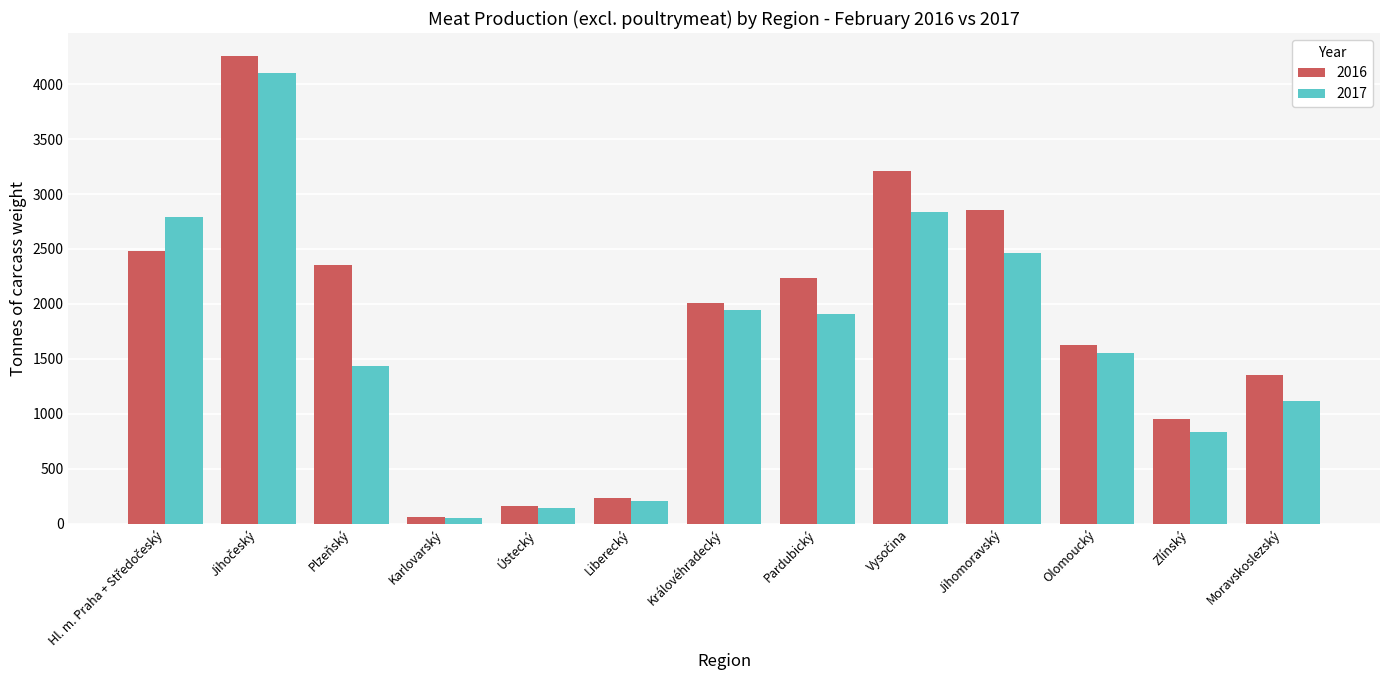

What is the difference between the maximum and minimum values in the 2017 series?

4050